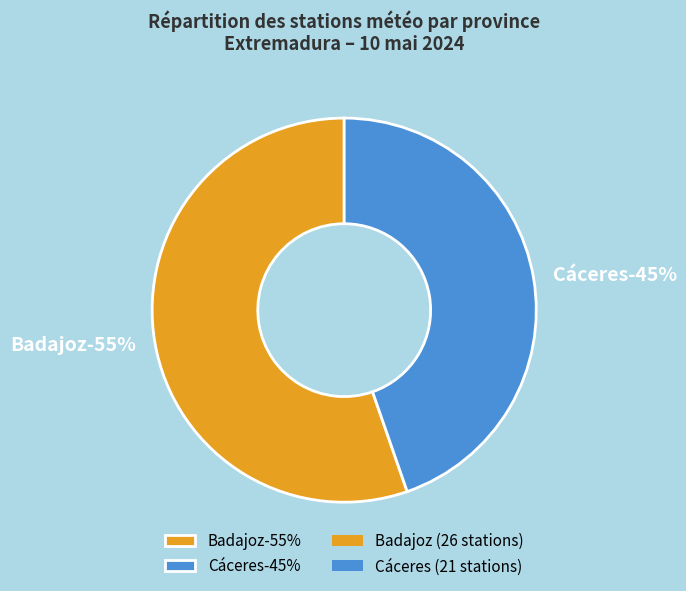

The Badajoz slice represents 62% of the pie. True or false?

False